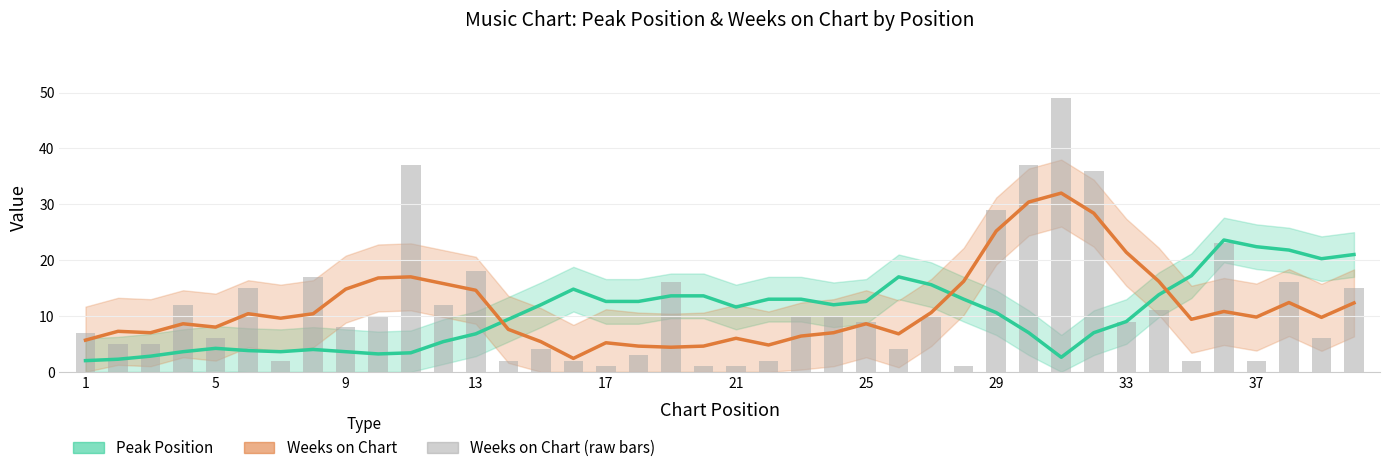

Which series has the largest total across all categories?

Weeks on Chart (raw)